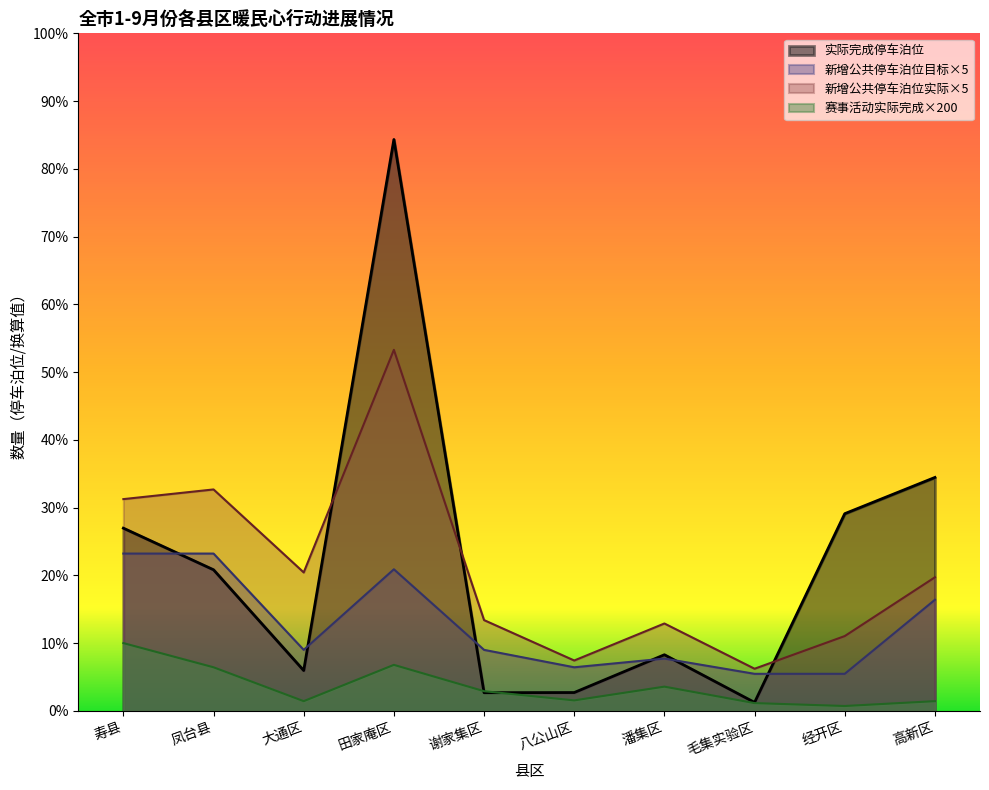

Count the number of data series in this chart.

4